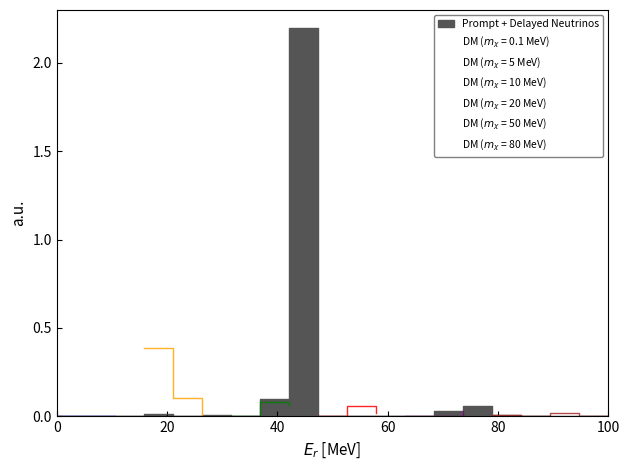

How many values exceed 0?

15